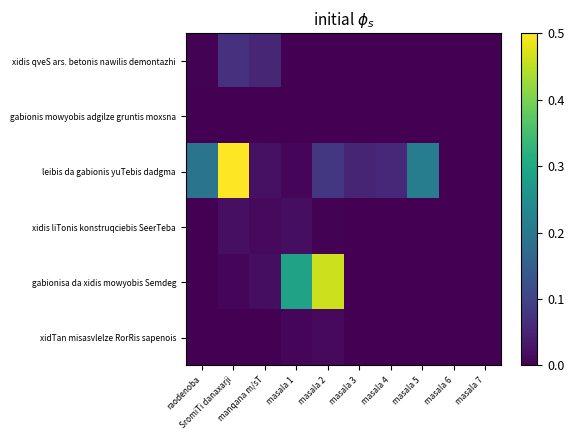

Which series changed the most between masala 3 and masala 5?

leibis da gabionis yuTebis dadgma